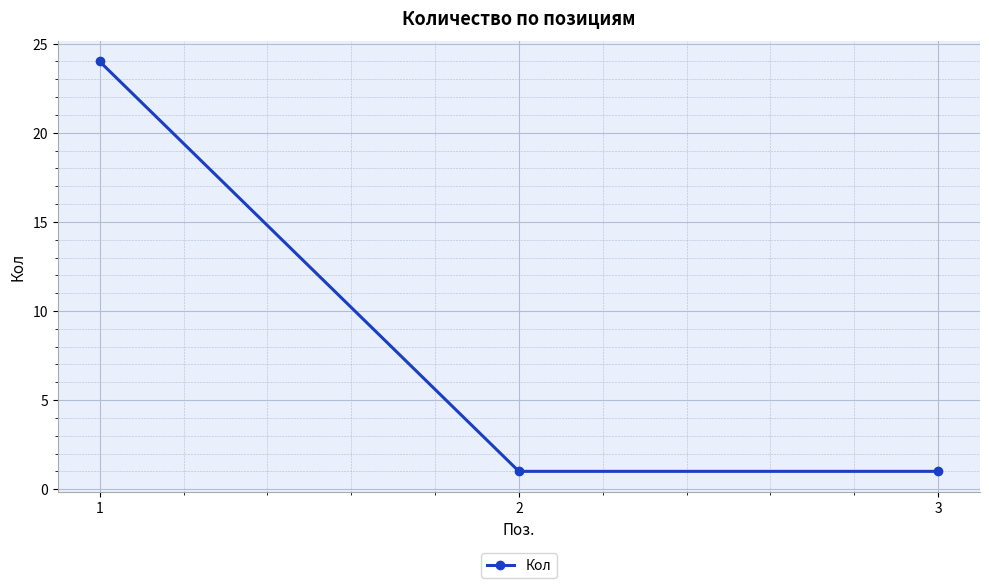

How many values are between 1 and 24?

3